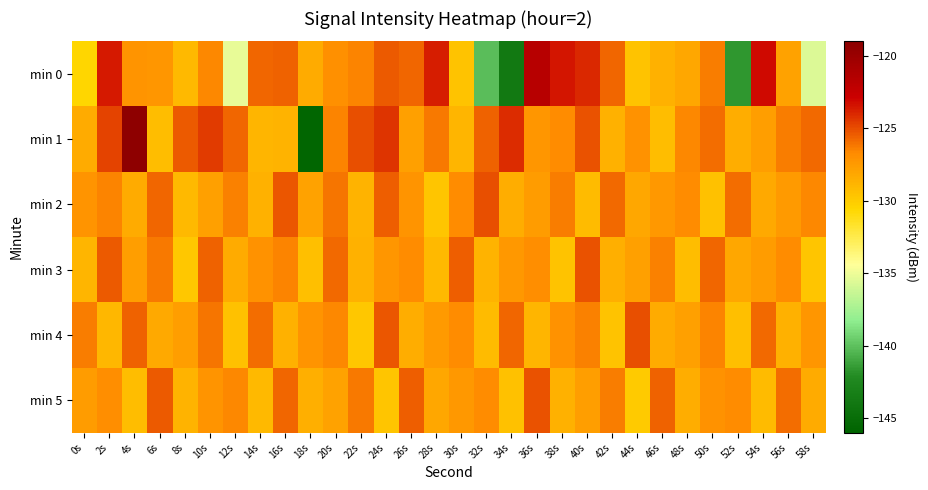

Reading left to right, extract all data points from this chart.

min 0: 0s=-130.6	2s=-123.6	4s=-127.2	6s=-127.2	8s=-129.1	10s=-126.7	12s=-135.2	14s=-125.7	16s=-125.6	18s=-128.4	20s=-126.9	22s=-126.5	24s=-125.4	26s=-125.7	28s=-123.6	30s=-129.6	32s=-140.1	34s=-143.9	36s=-121.7	38s=-123.5	40s=-124.1	42s=-125.7	44s=-129.6	46s=-128.6	48s=-128.1	50s=-126.4	52s=-141.6	54s=-123.1	56s=-127.9	58s=-135.6
min 1: 0s=-128.3	2s=-124.8	4s=-119.2	6s=-129.3	8s=-125.3	10s=-124.5	12s=-125.7	14s=-128.9	16s=-128.7	18s=-145.7	20s=-126.5	22s=-125.1	24s=-124.3	26s=-127.8	28s=-126.2	30s=-128.9	32s=-125.6	34s=-124.1	36s=-127.3	38s=-126.8	40s=-125.2	42s=-128.7	44s=-127.1	46s=-129.3	48s=-126.6	50s=-125.9	52s=-128.4	54s=-127.7	56s=-126.3	58s=-125.8
min 2: 0s=-127.2	2s=-126.5	4s=-128.3	6s=-125.7	8s=-129.1	10s=-127.8	12s=-126.4	14s=-128.6	16s=-125.3	18s=-127.9	20s=-126.1	22s=-128.8	24s=-125.5	26s=-127.2	28s=-129.7	30s=-126.8	32s=-125.1	34s=-128.4	36s=-127.6	38s=-126.3	40s=-129.2	42s=-125.8	44s=-128.1	46s=-127.4	48s=-126.7	50s=-129.5	52s=-125.9	54s=-128.2	56s=-127.5	58s=-126.6
min 3: 0s=-128.9	2s=-125.4	4s=-127.7	6s=-126.2	8s=-129.8	10s=-125.6	12s=-128.3	14s=-127.1	16s=-126.5	18s=-129.4	20s=-125.8	22s=-128.6	24s=-127.3	26s=-126.7	28s=-129.1	30s=-125.5	32s=-128.8	34s=-127.4	36s=-126.9	38s=-129.6	40s=-125.2	42s=-128.5	44s=-127.8	46s=-126.4	48s=-129.3	50s=-125.7	52s=-128.1	54s=-127.6	56s=-126.8	58s=-129.7
min 4: 0s=-126.3	2s=-129.0	4s=-125.6	6s=-128.2	8s=-127.7	10s=-126.1	12s=-129.5	14s=-125.9	16s=-128.7	18s=-127.2	20s=-126.6	22s=-129.8	24s=-125.3	26s=-128.4	28s=-127.5	30s=-126.8	32s=-129.2	34s=-125.7	36s=-128.9	38s=-127.1	40s=-126.4	42s=-129.6	44s=-125.1	46s=-128.3	48s=-127.8	50s=-126.5	52s=-129.4	54s=-125.8	56s=-128.6	58s=-127.3
min 5: 0s=-127.6	2s=-126.9	4s=-129.3	6s=-125.4	8s=-128.8	10s=-127.2	12s=-126.6	14s=-129.1	16s=-125.7	18s=-128.5	20s=-127.9	22s=-126.2	24s=-129.7	26s=-125.5	28s=-128.1	30s=-127.4	32s=-126.8	34s=-129.5	36s=-125.2	38s=-128.6	40s=-127.7	42s=-126.3	44s=-129.9	46s=-125.6	48s=-128.4	50s=-127.1	52s=-126.7	54s=-129.2	56s=-125.9	58s=-128.3